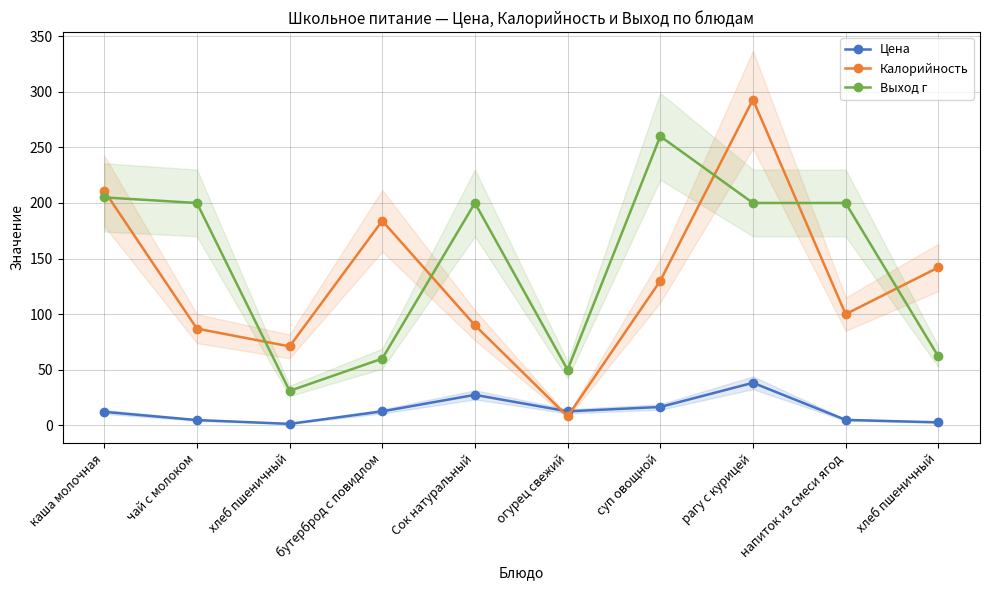

What is the spread (max minus min) of values at огурец свежий?

42.0